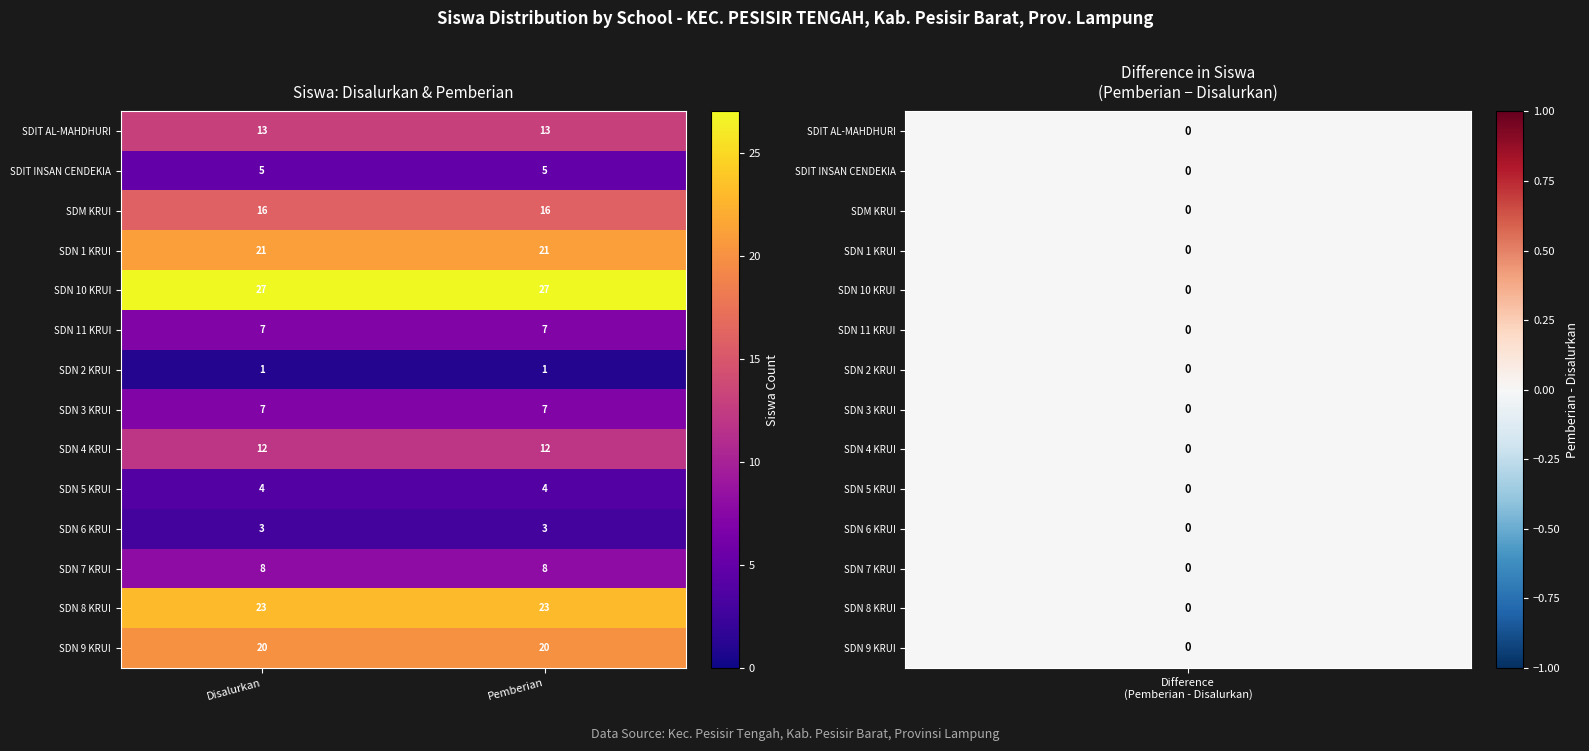

True or false: SDIT AL-MAHDHURI has a value of 13 at Pemberian.

True